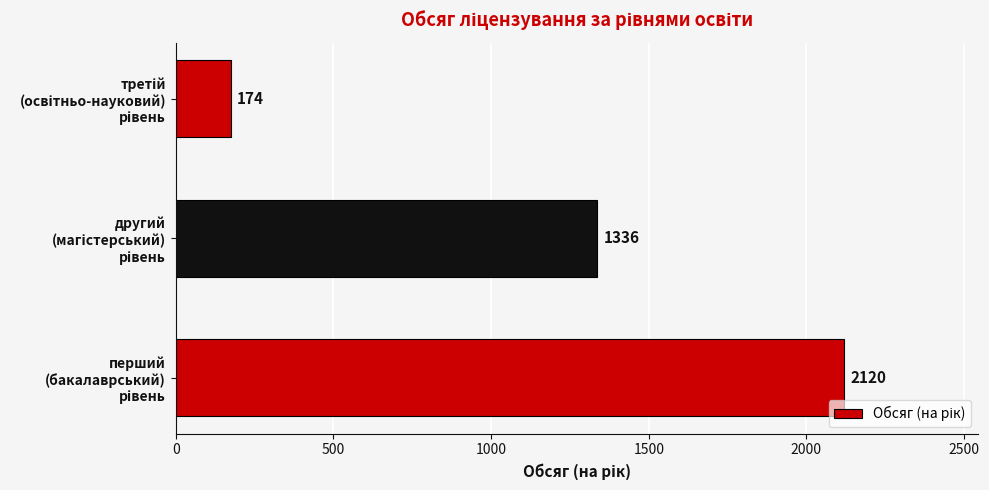

What is the maximum value shown in the chart?

2120